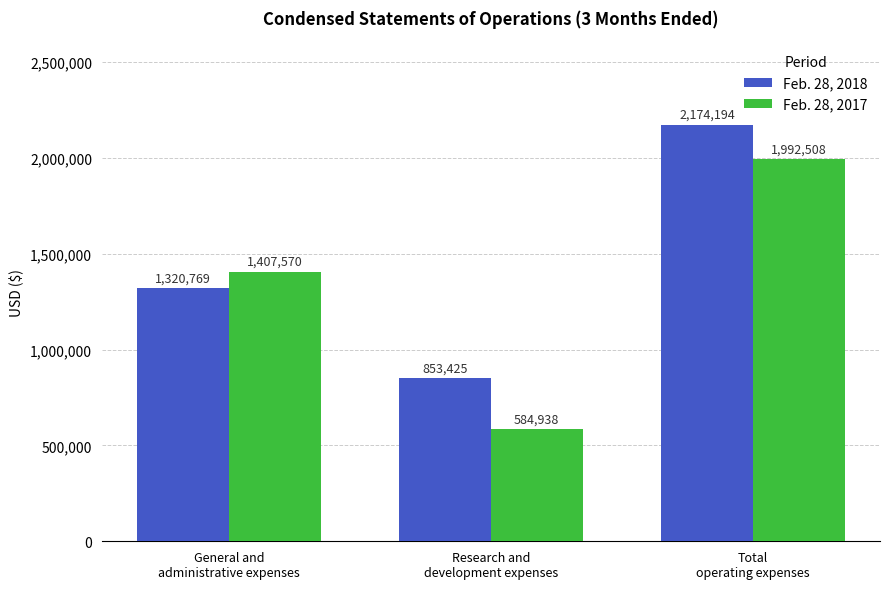

Is it true that Feb. 28, 2018 equals 2174194 at Total
operating expenses?

True